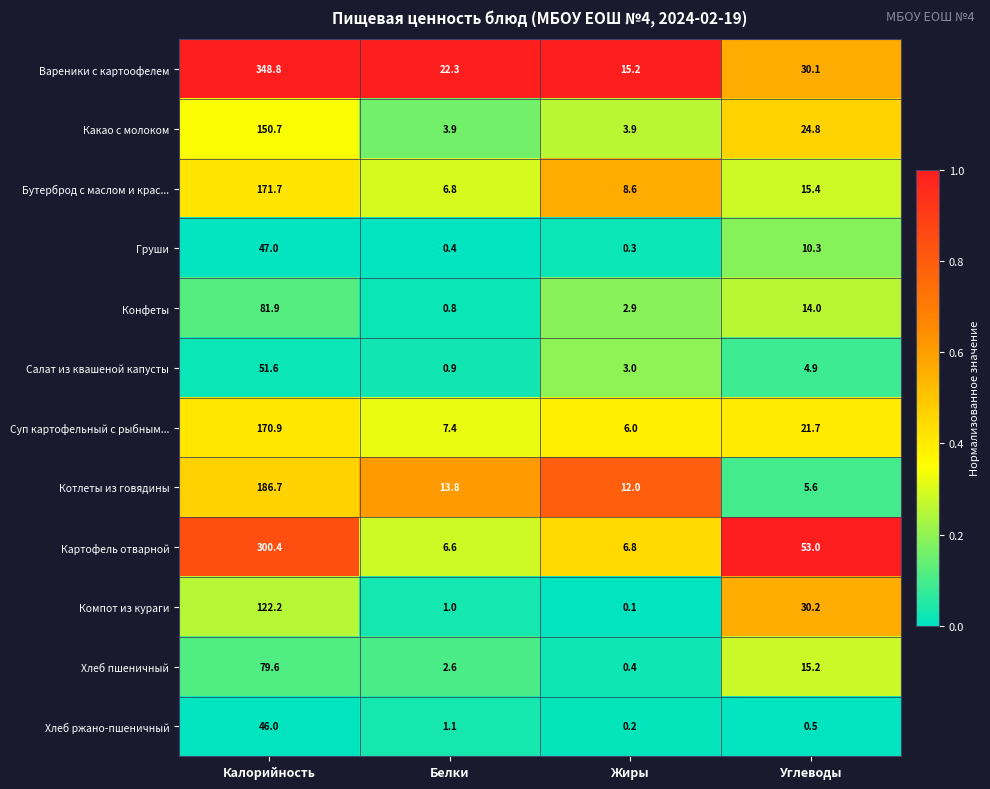

Is it true that Салат из квашеной капусты equals 1.7 at Жиры?

False